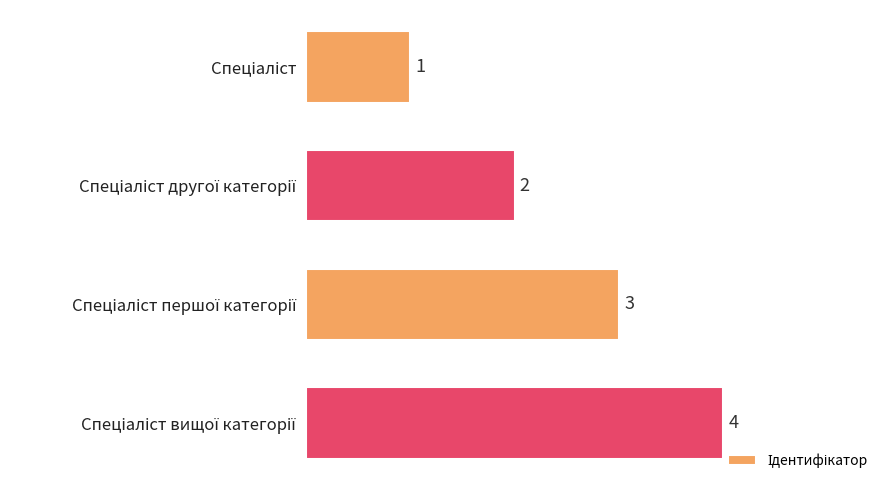

How many values are between 2 and 4?

3